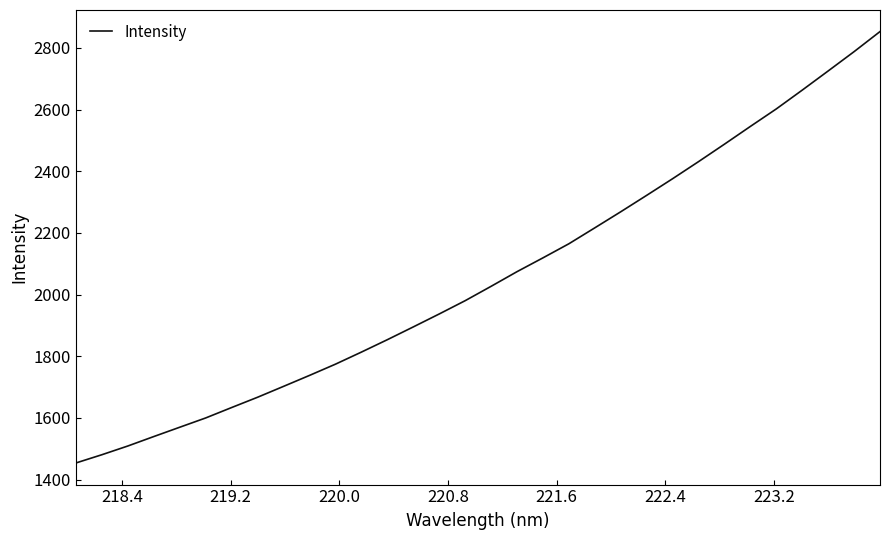

What is the smallest value displayed?

1453.7